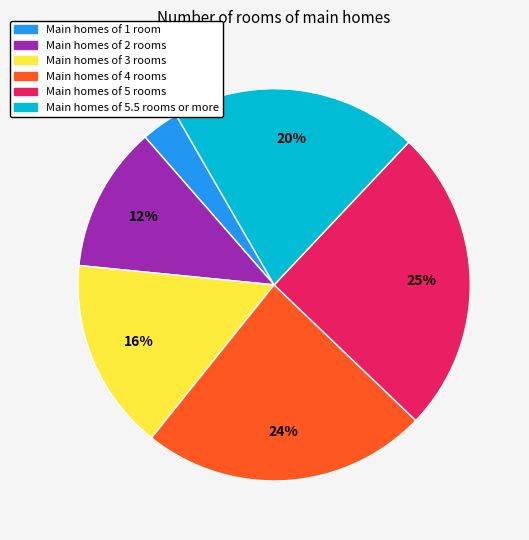

Is there any slice that represents more than half of the pie?

No